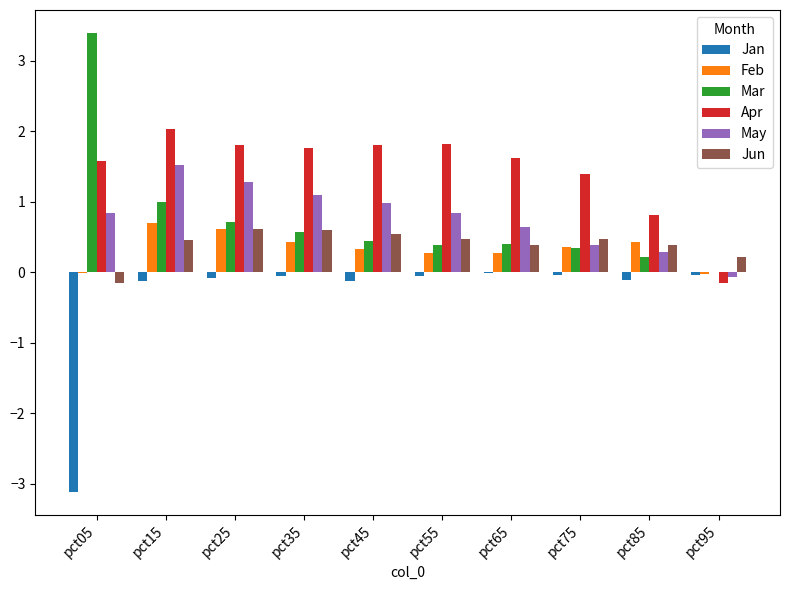

Which series has the largest total across all categories?

Apr